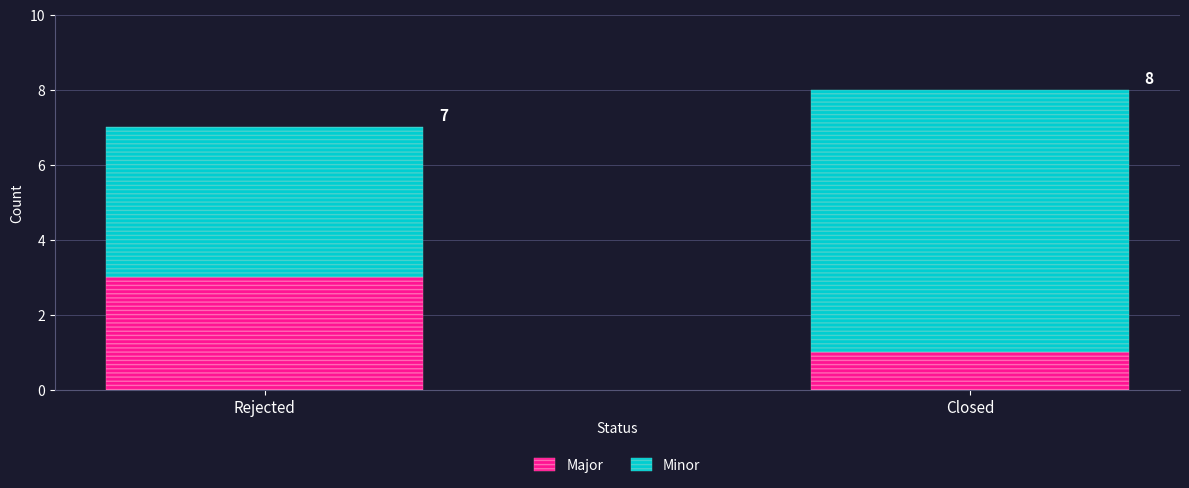

True or false: Major has a value of 1 at Rejected.

False